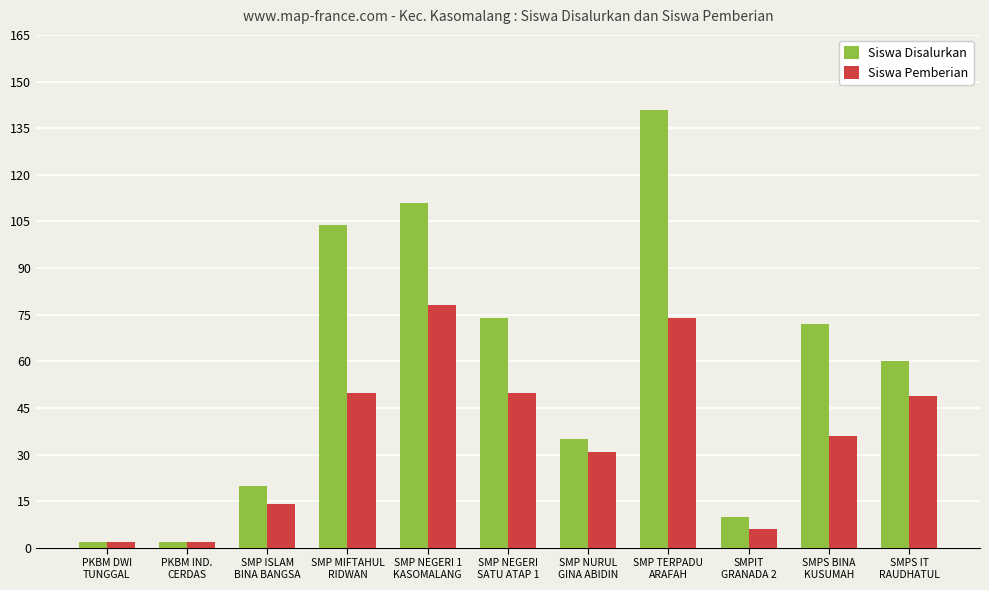

What is the difference between the maximum and minimum values in the Siswa Pemberian series?

76